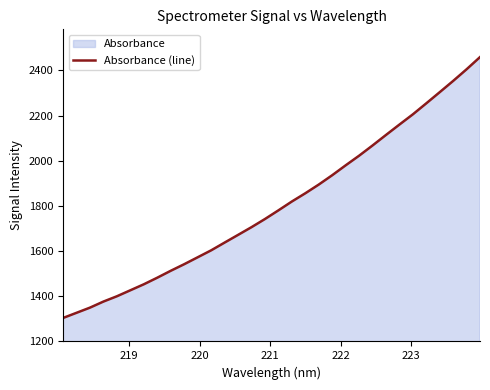

What is the difference between the maximum and minimum values?

1154.9